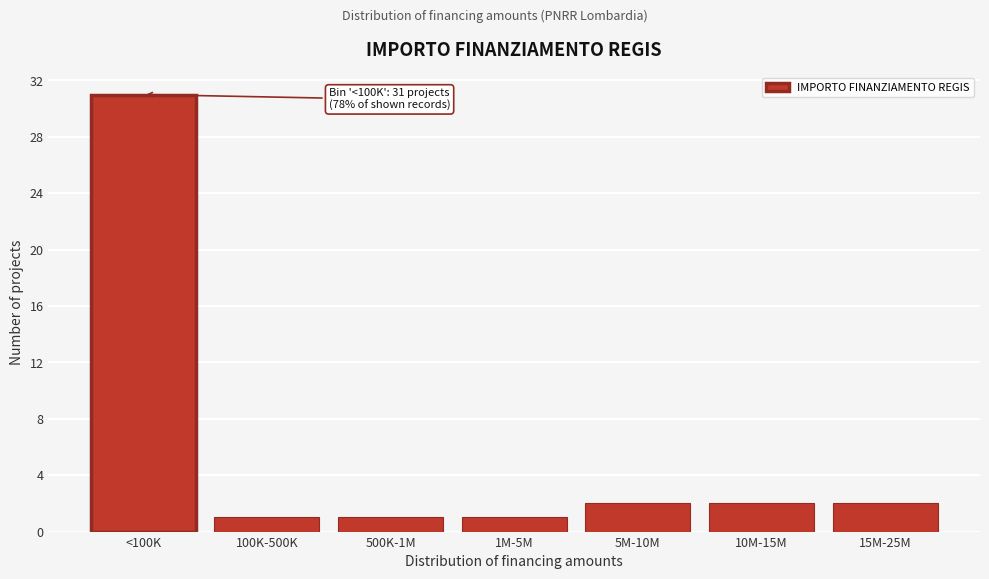

Reading right to left, list all the values displayed in this chart.

15M-25M=2	10M-15M=2	5M-10M=2	1M-5M=1	500K-1M=1	100K-500K=1	<100K=31